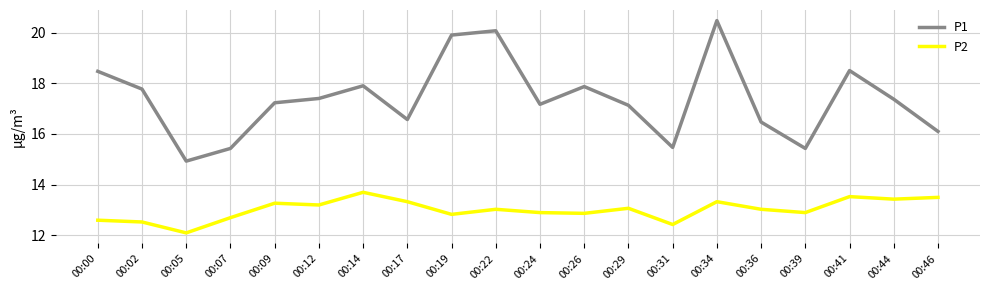

What is the maximum value shown in the chart?

20.5